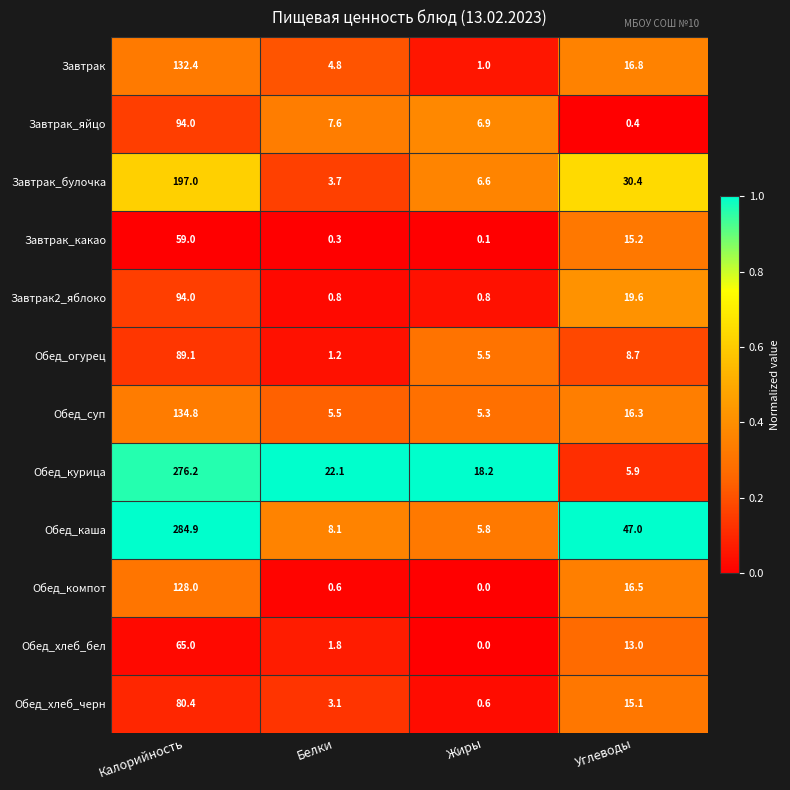

What is the maximum value shown in the chart?

284.9